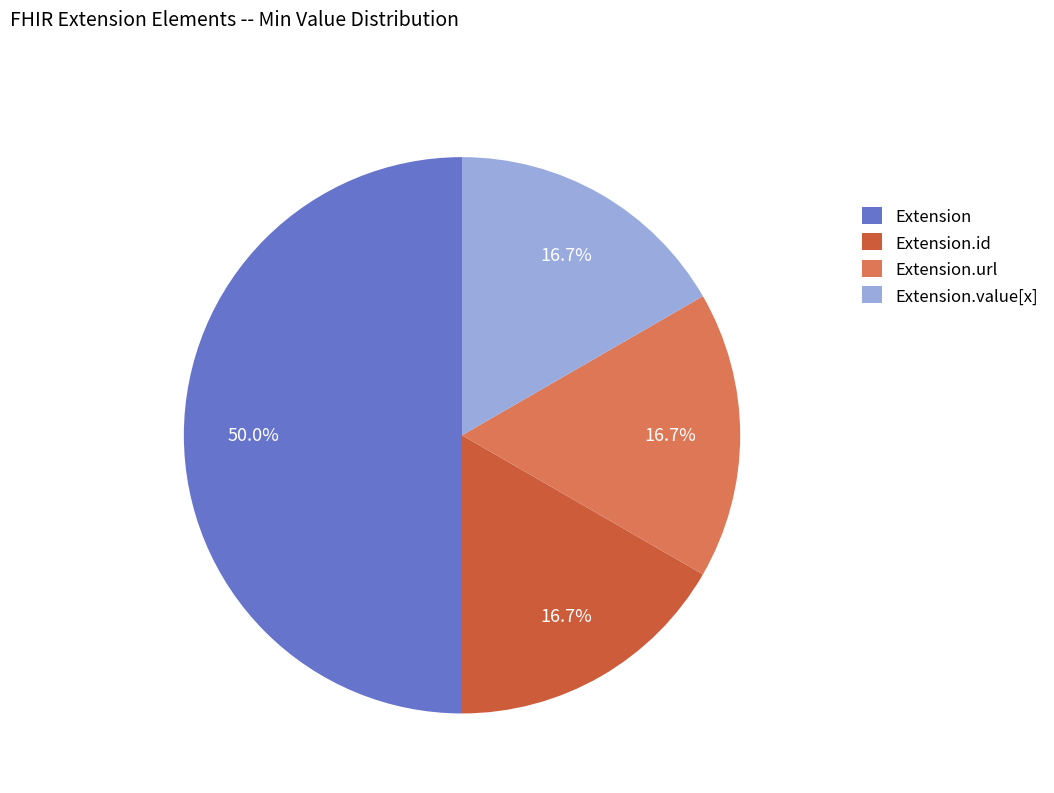

What is the largest slice in the pie chart?

Extension